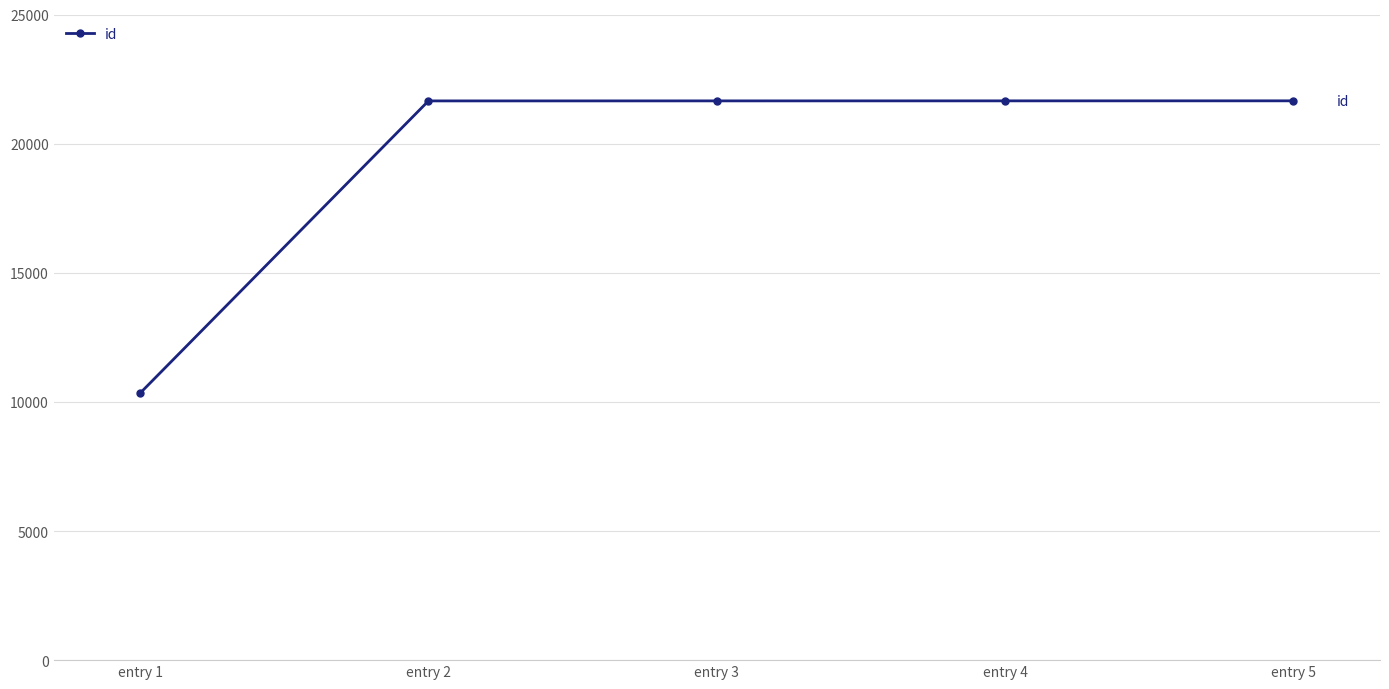

At which category does the chart reach its minimum across all series?

entry 1